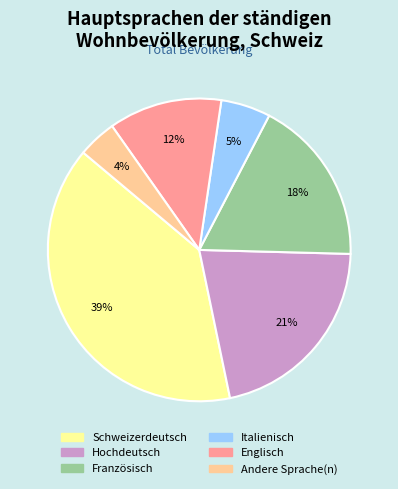

Between Hochdeutsch and Französisch, which is larger?

Hochdeutsch